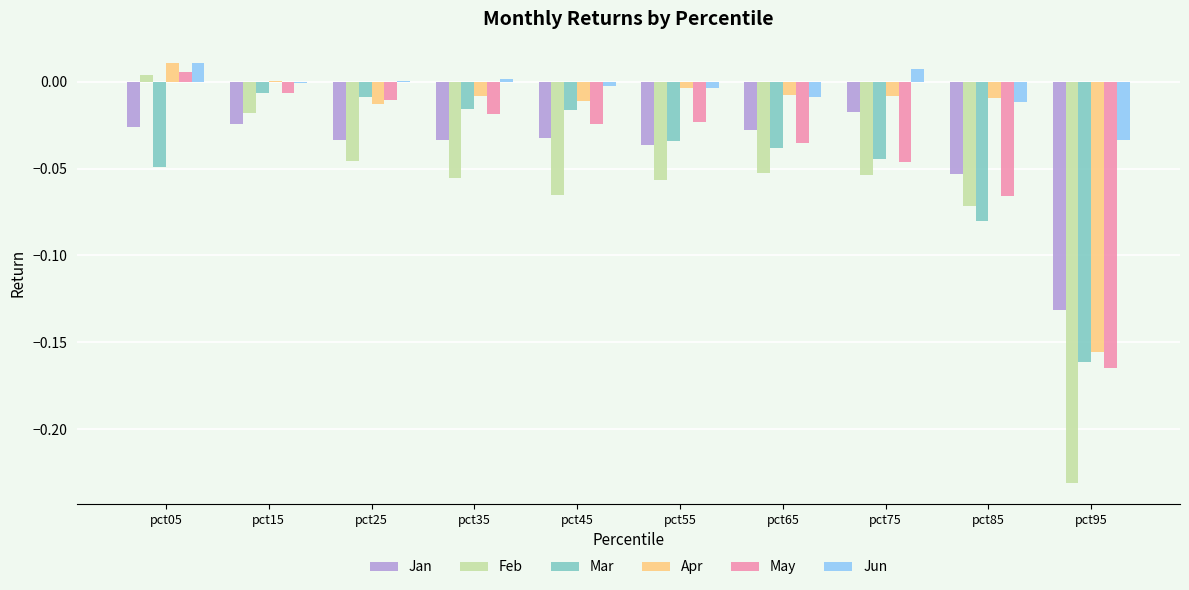

The value of Feb at pct05 is 0.0. True or false?

True